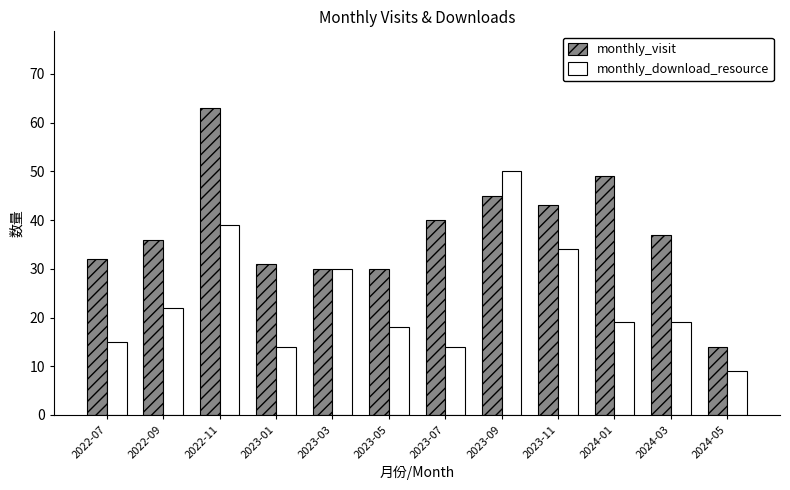

Rank the series at 2022-07 from lowest to highest value.

monthly_download_resource, monthly_visit